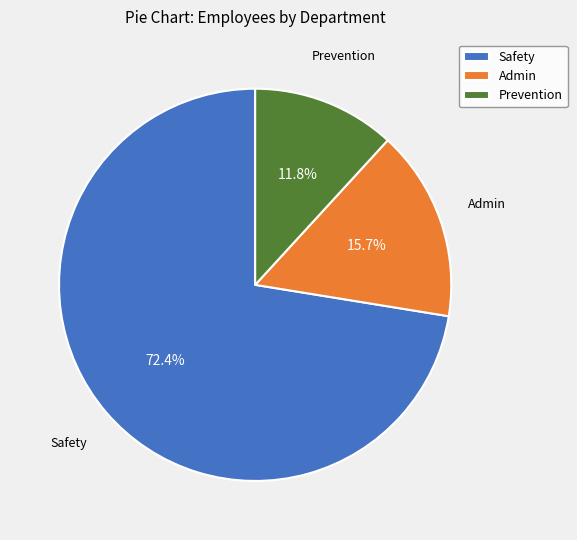

Count the number of slices in the pie.

3